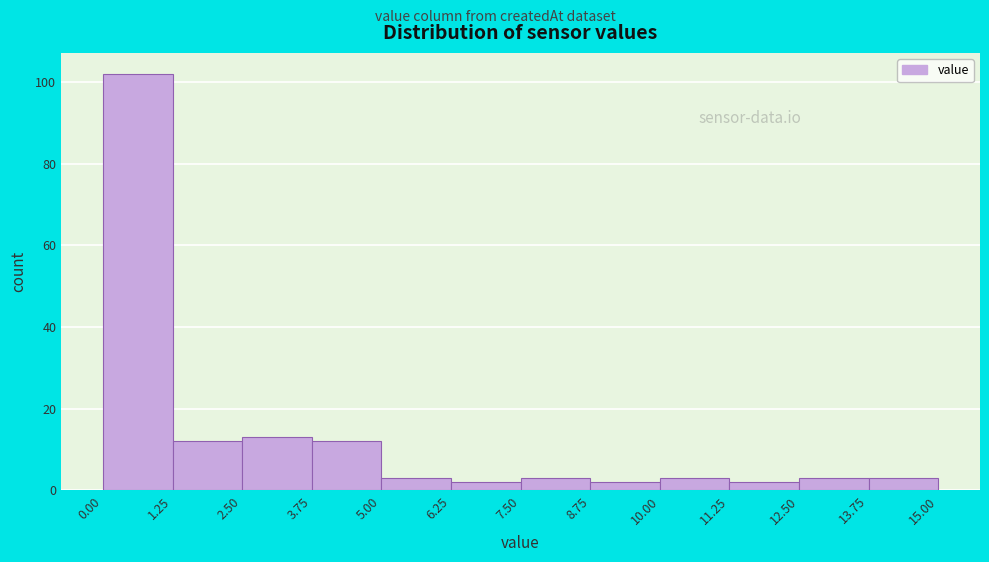

What is the height of the bar covering 3.75 to 5.00 on the x-axis? The values are not printed on the chart, so give them approximately, as read against the axis.

12